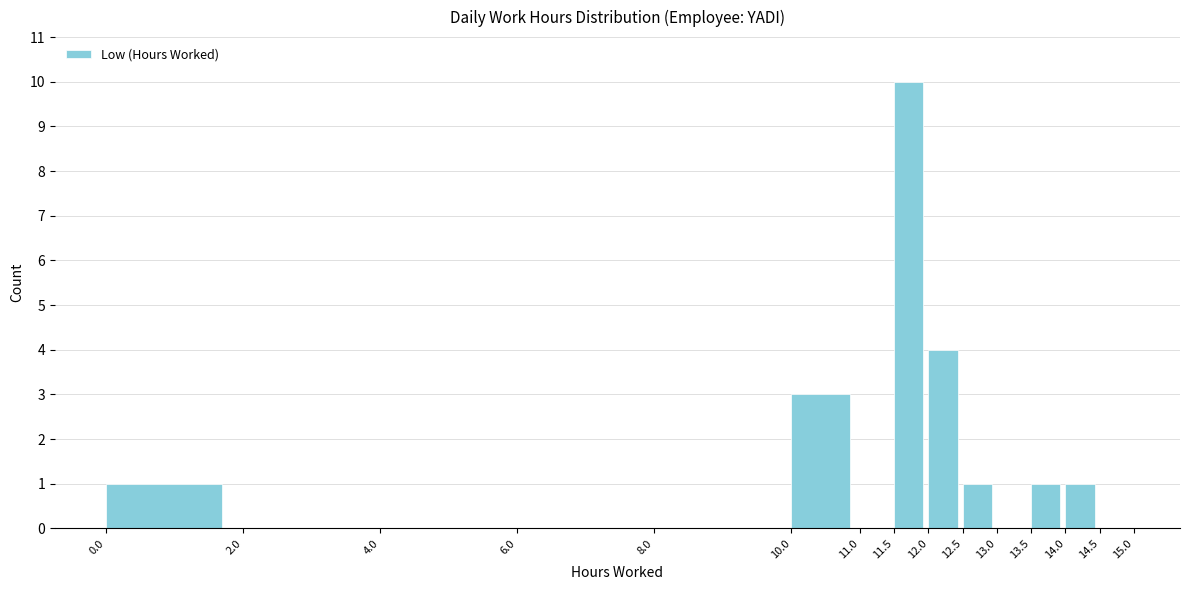

Reading left to right, list every bar in this chart as the range it spans on the x-axis followed by its height. The values are not printed on the chart, so give them approximately, as read against the axis.

0.0 to 2.0: 1
2.0 to 4.0: 0
4.0 to 6.0: 0
6.0 to 8.0: 0
8.0 to 10.0: 0
10.0 to 11.0: 3
11.0 to 11.5: 0
11.5 to 12.0: 10
12.0 to 12.5: 4
12.5 to 13.0: 1
13.0 to 13.5: 0
13.5 to 14.0: 1
14.0 to 14.5: 1
14.5 to 15.0: 0